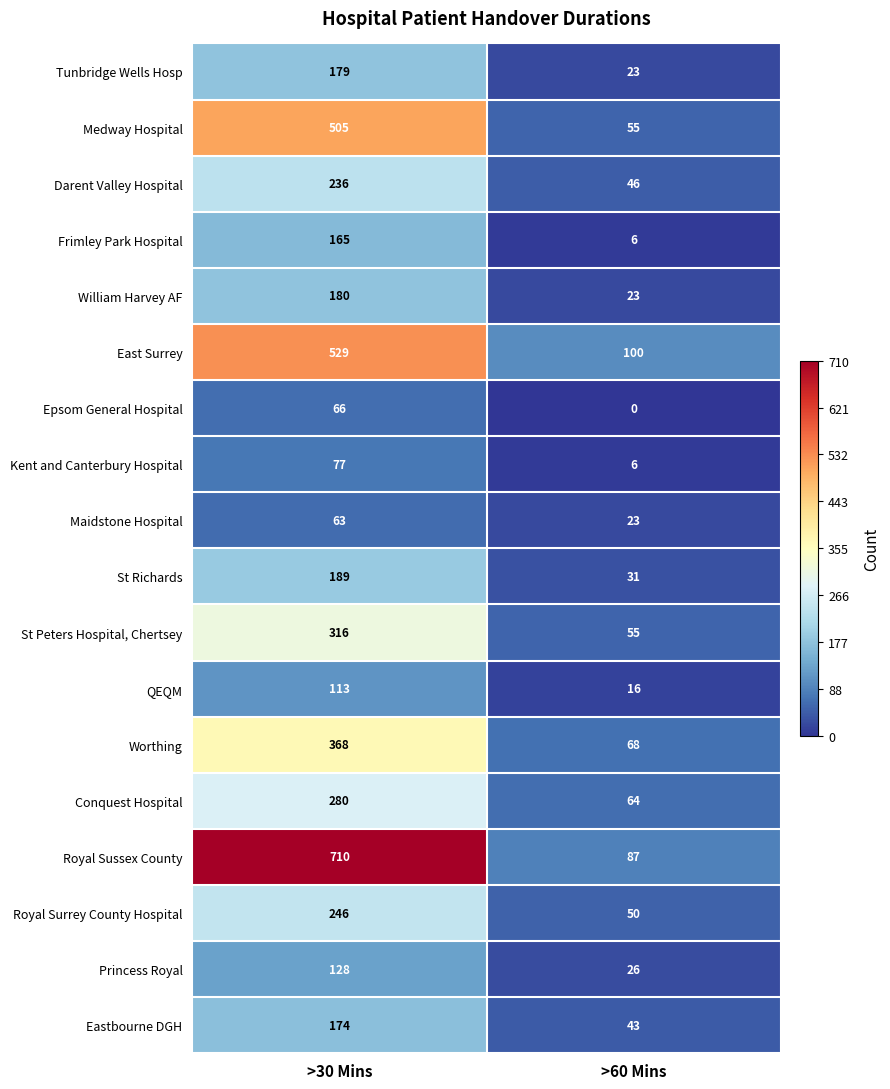

How many series are shown in this chart?

18